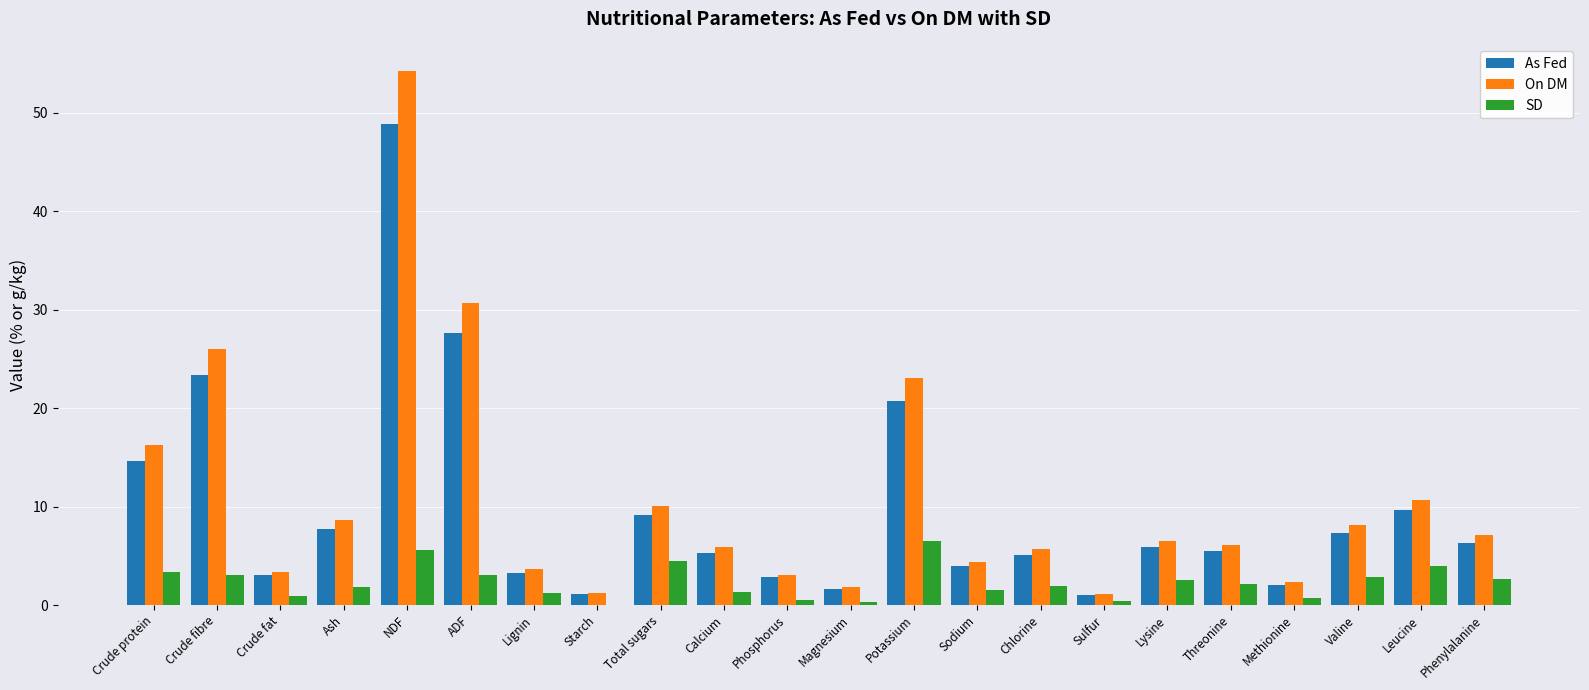

At which label is On DM closest to 27?

Crude fibre